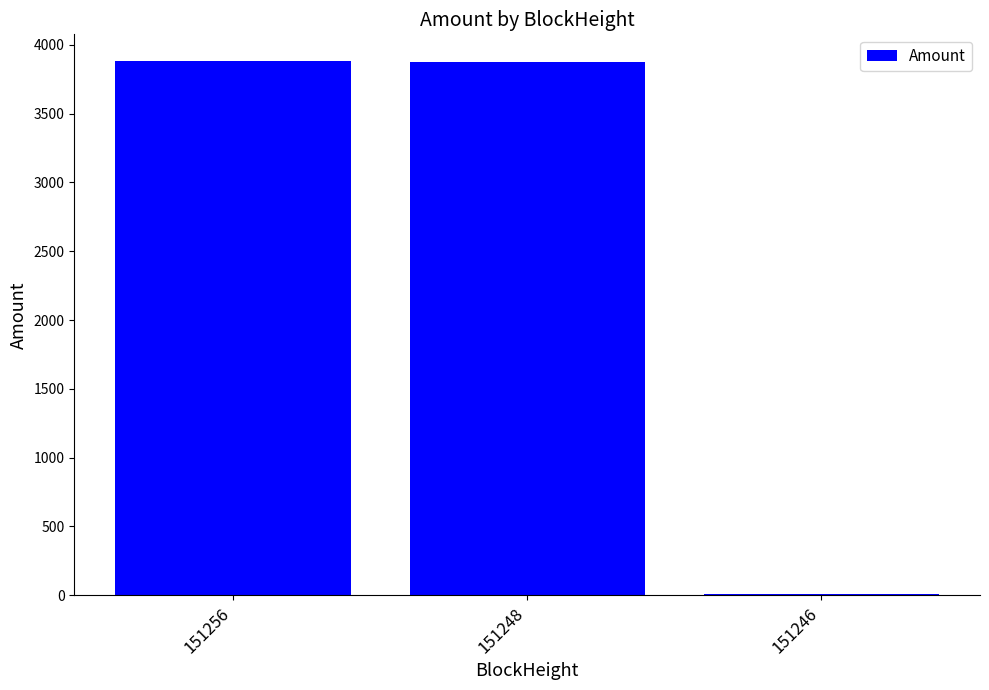

Is it true that the value at 151248 is 1895.6?

False